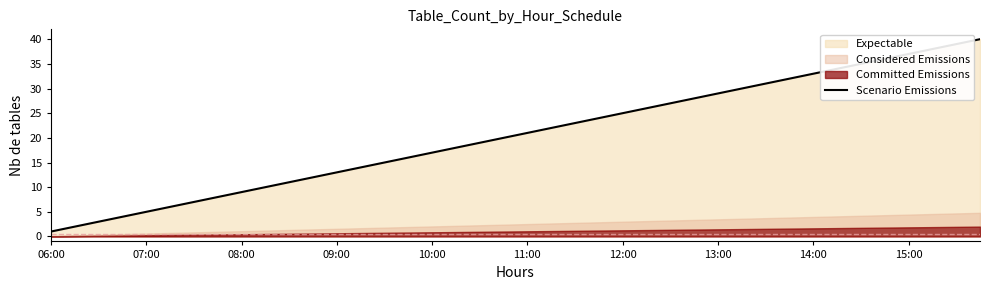

The Scenario Emissions series shows 8 at 15:00. True or false?

False